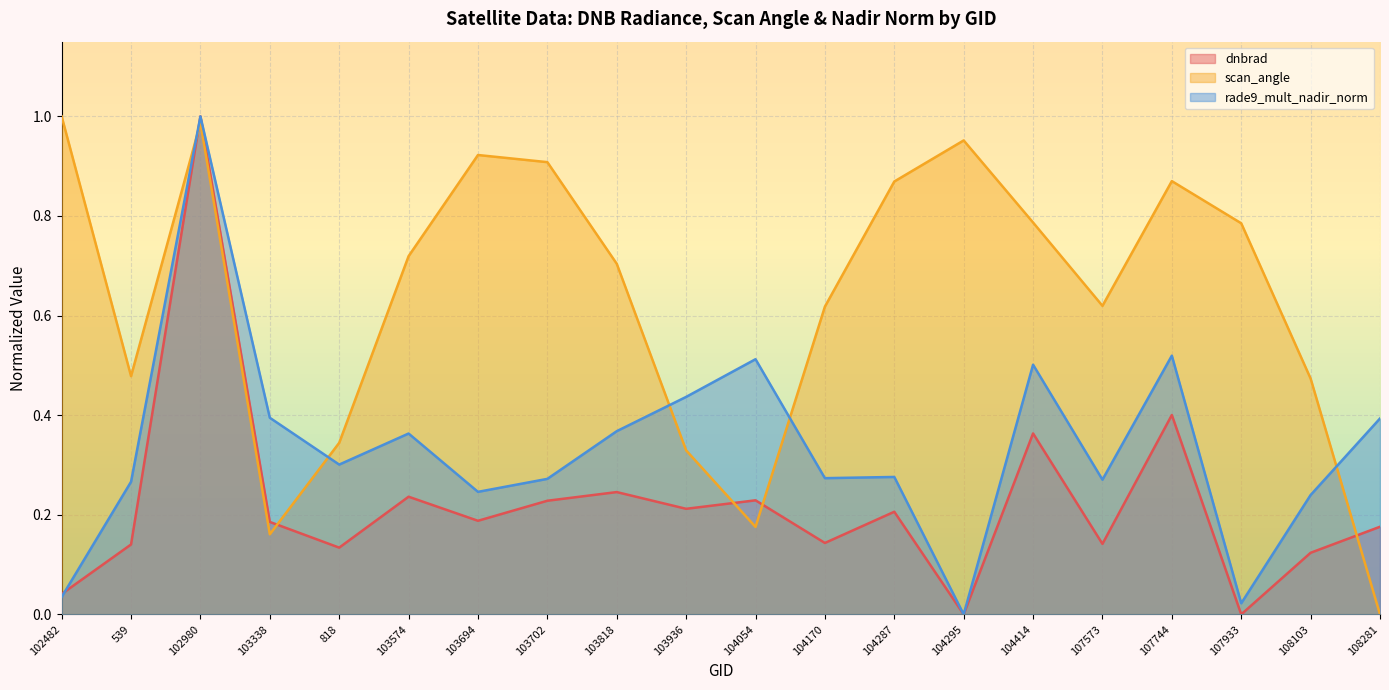

At which category does the chart reach its minimum across all series?

104295